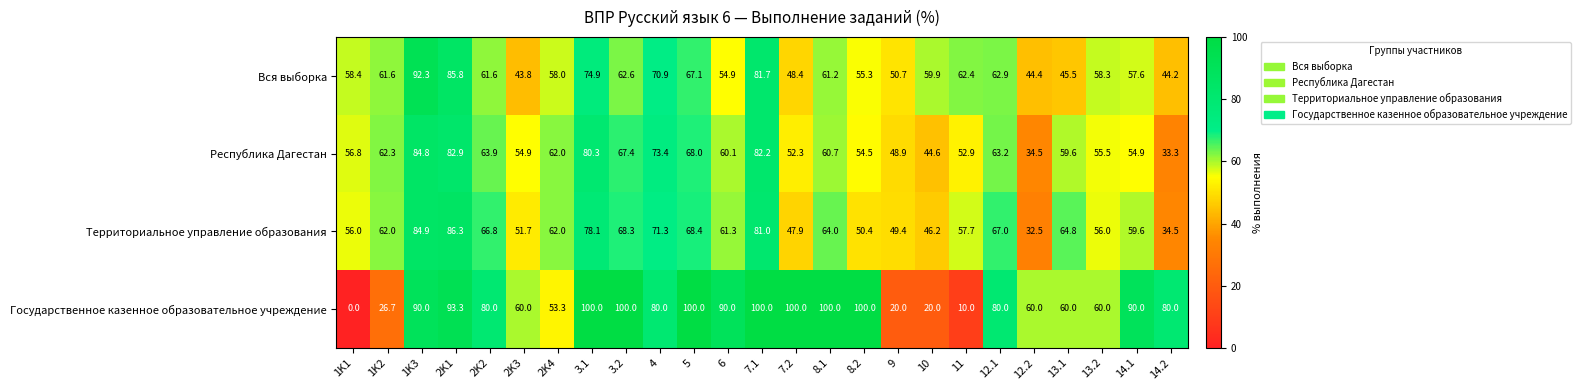

What value does the Территориальное управление образования series have at 6?

61.3